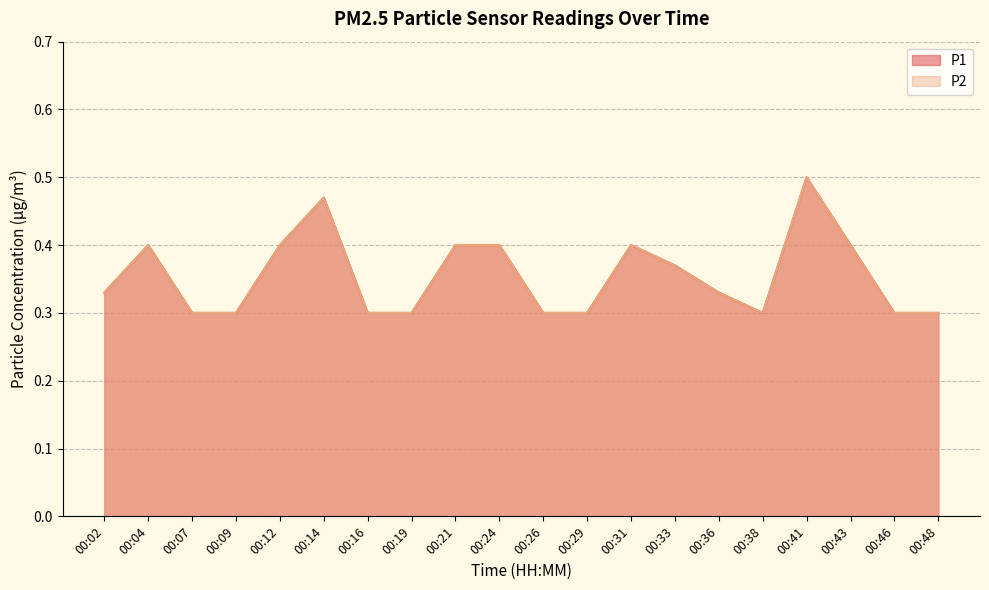

Read the P1 value at 00:36.

0.3